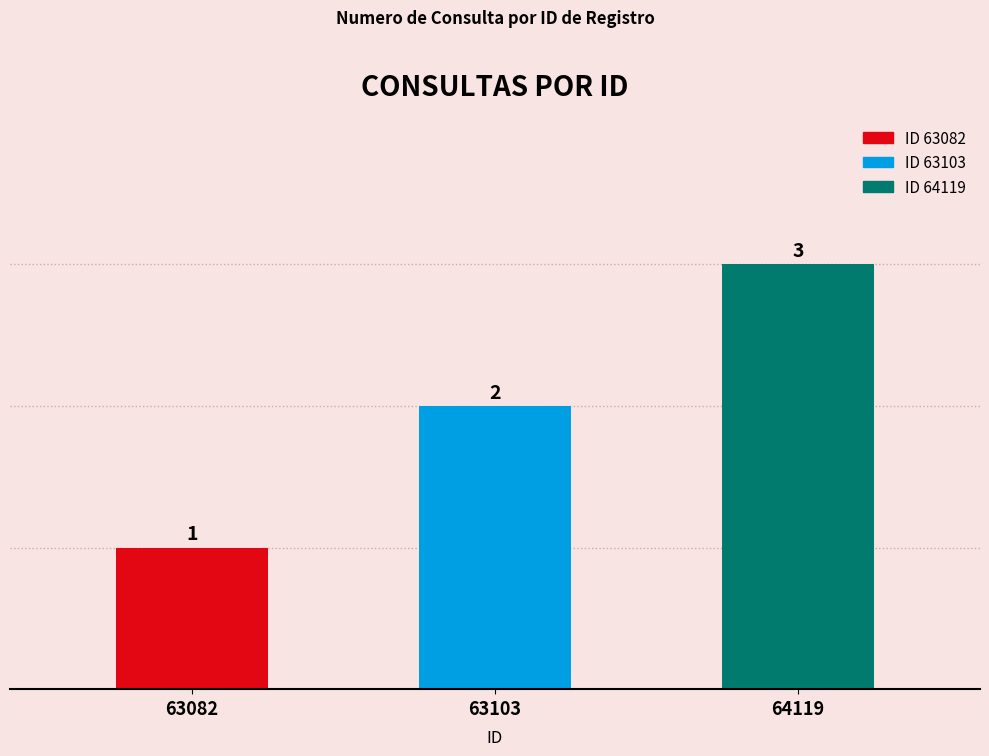

At which label does the data first exceed 2?

64119